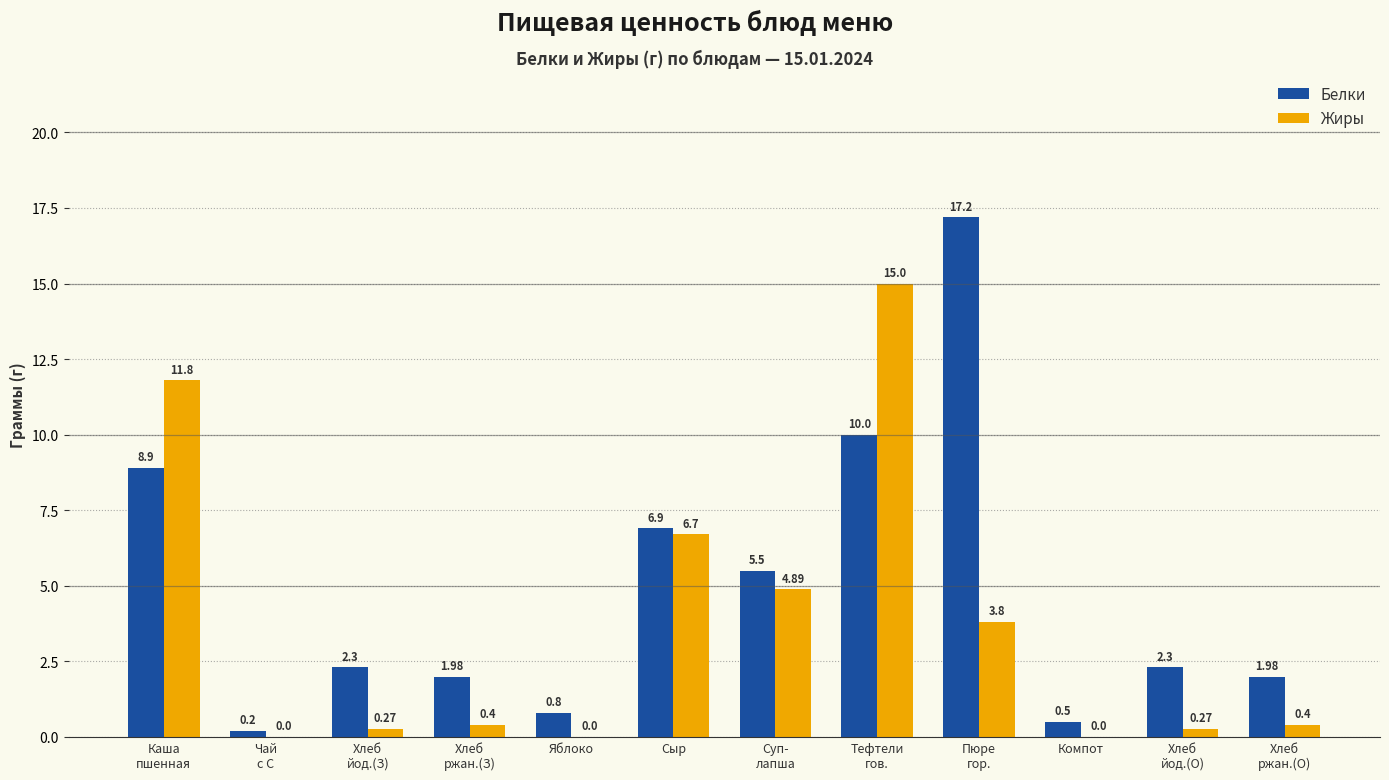

Which series has the largest total across all categories?

Белки